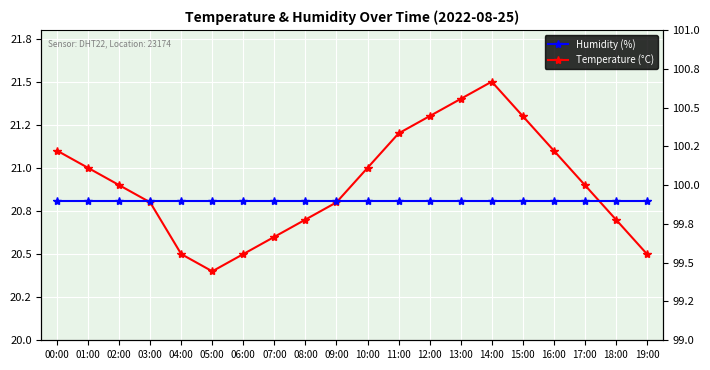

Reading right to left, transcribe all the data shown in this chart.

Temperature (°C): 19:00=20.5	18:00=20.7	17:00=20.9	16:00=21.1	15:00=21.3	14:00=21.5	13:00=21.4	12:00=21.3	11:00=21.2	10:00=21.0	09:00=20.8	08:00=20.7	07:00=20.6	06:00=20.5	05:00=20.4	04:00=20.5	03:00=20.8	02:00=20.9	01:00=21.0	00:00=21.1
Humidity (%): 19:00=99.9	18:00=99.9	17:00=99.9	16:00=99.9	15:00=99.9	14:00=99.9	13:00=99.9	12:00=99.9	11:00=99.9	10:00=99.9	09:00=99.9	08:00=99.9	07:00=99.9	06:00=99.9	05:00=99.9	04:00=99.9	03:00=99.9	02:00=99.9	01:00=99.9	00:00=99.9